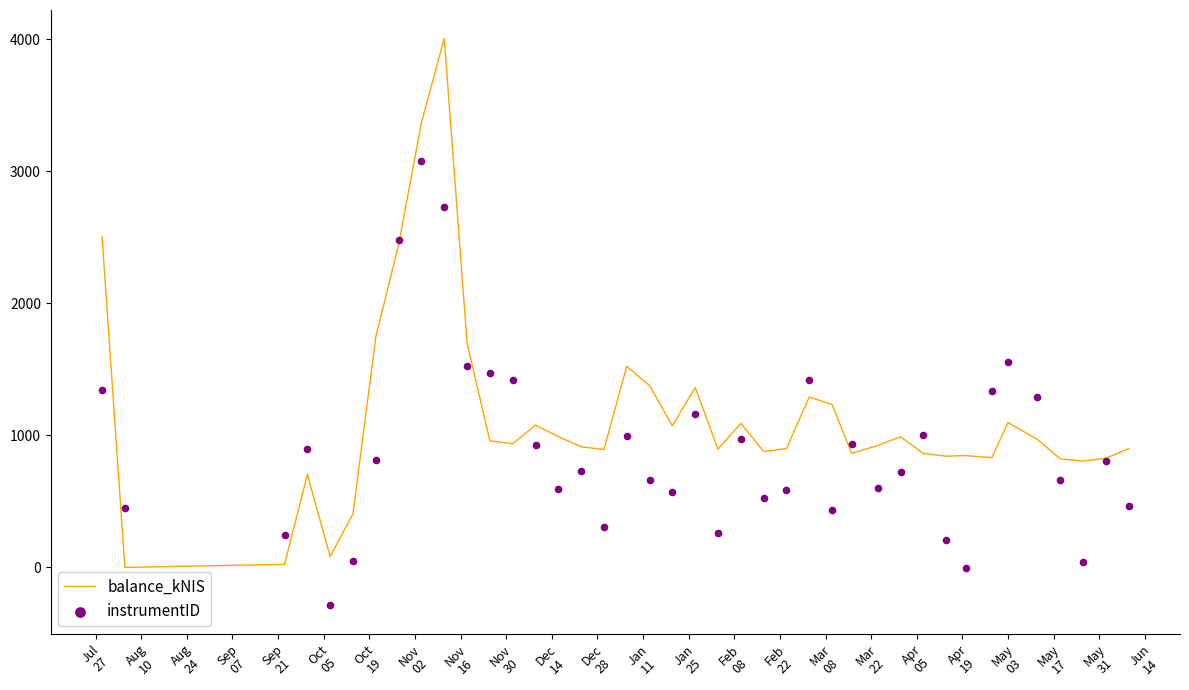

Which series has the largest Y range (max minus min)?

balance_kNIS